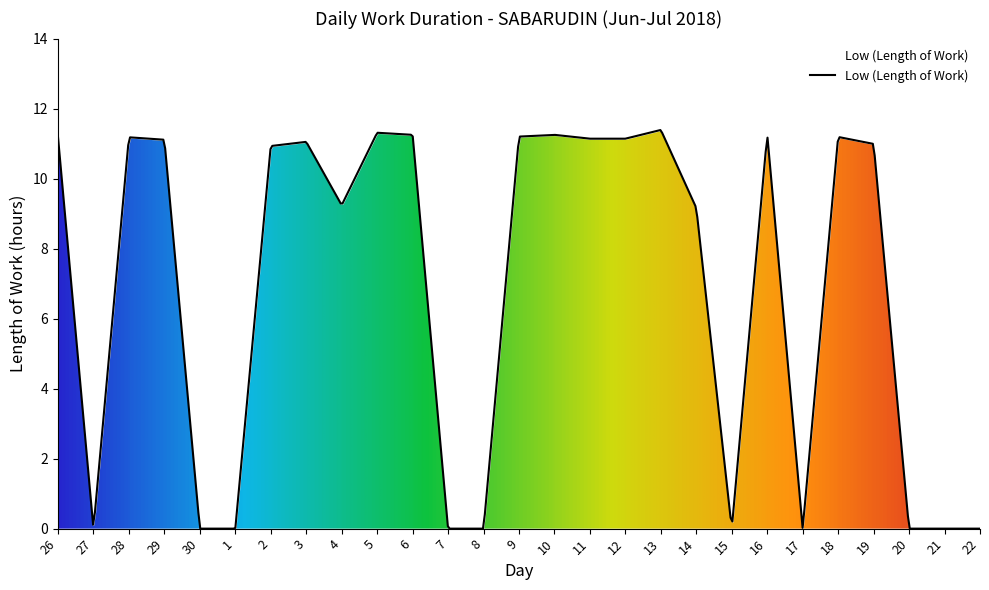

True or false: the data shows 6.7 at 10.

False